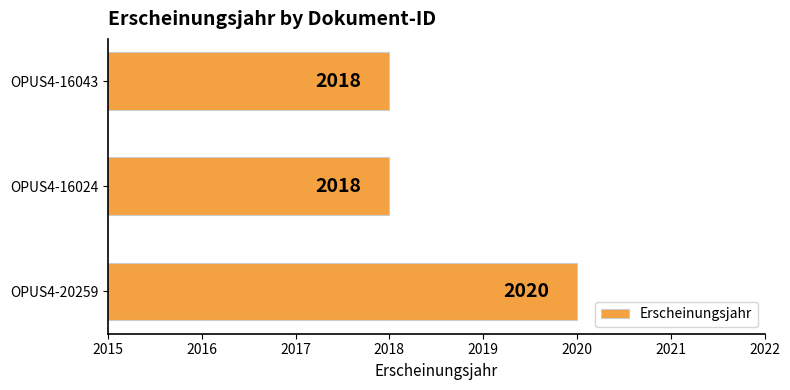

Reading bottom to top, extract all data points from this chart.

OPUS4-20259=2020	OPUS4-16024=2018	OPUS4-16043=2018